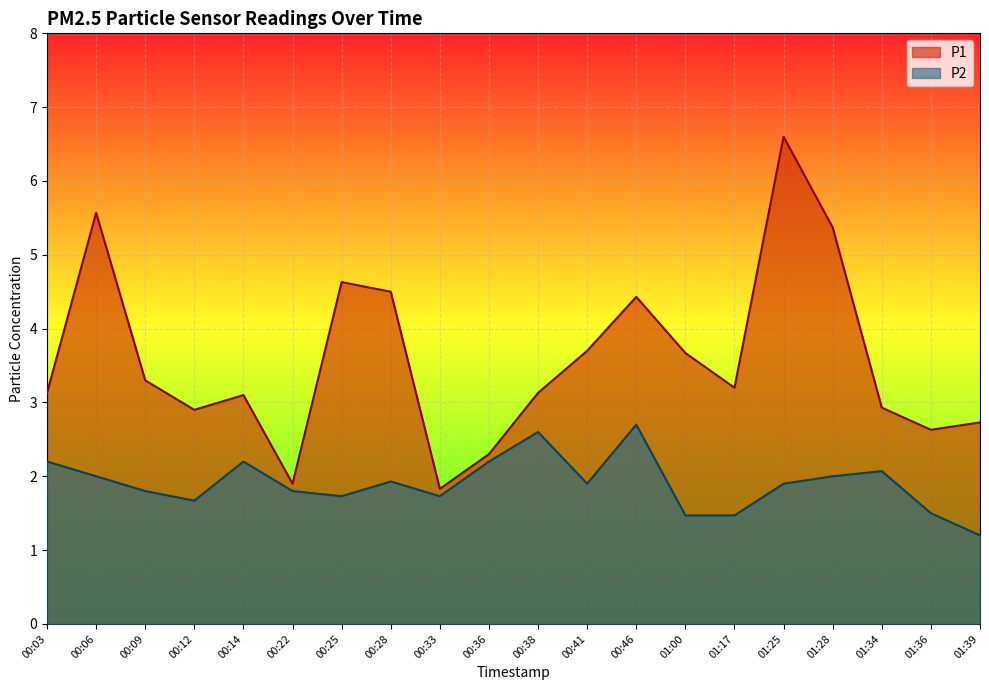

What is the value of the P1 point at the 7th from the left?

4.6